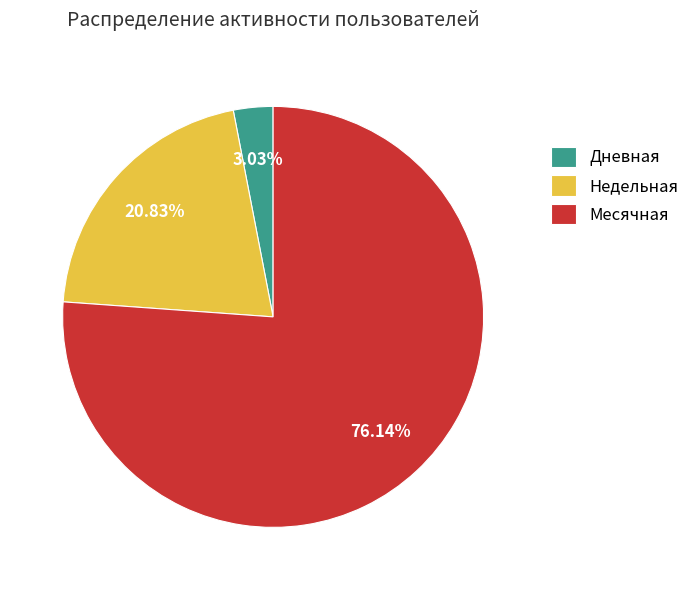

What is the ratio of the value at Месячная to the value at Недельная?

3.7